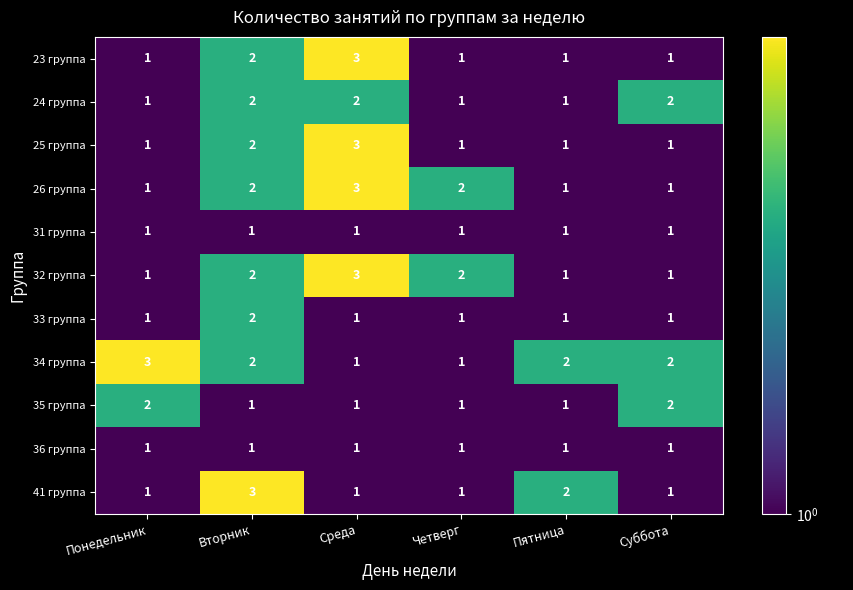

What is the sum of the 35 группа values at Четверг and Суббота?

3